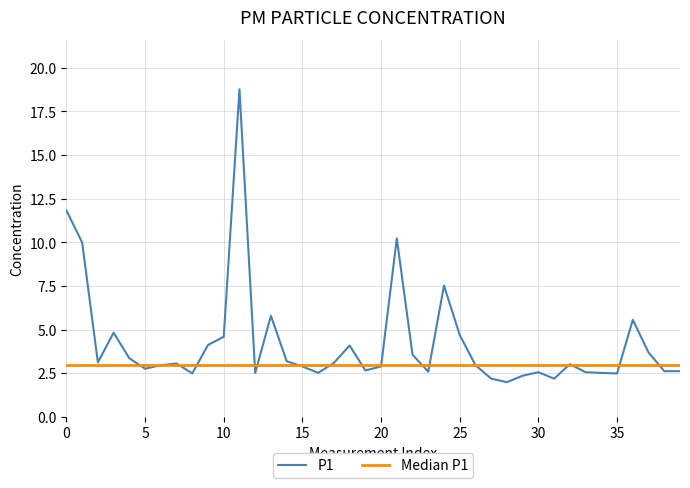

At which category does the chart reach its peak across all series?

11